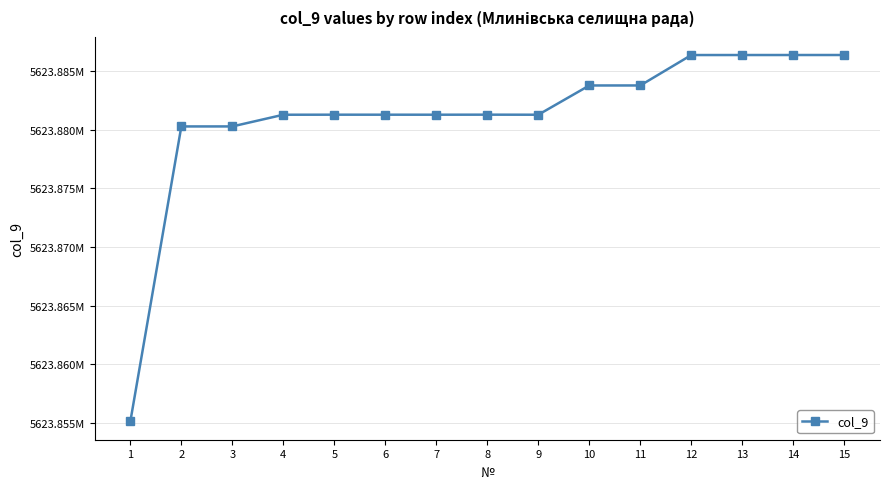

Is this an area chart (filled region under the line)?

No